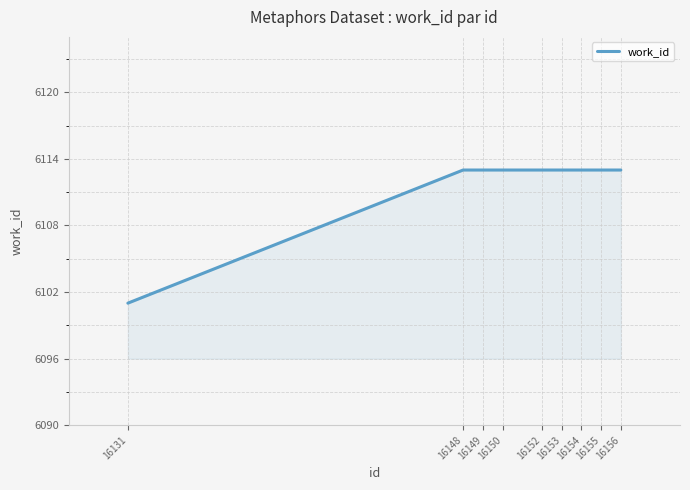

How many lines are shown in the chart?

1